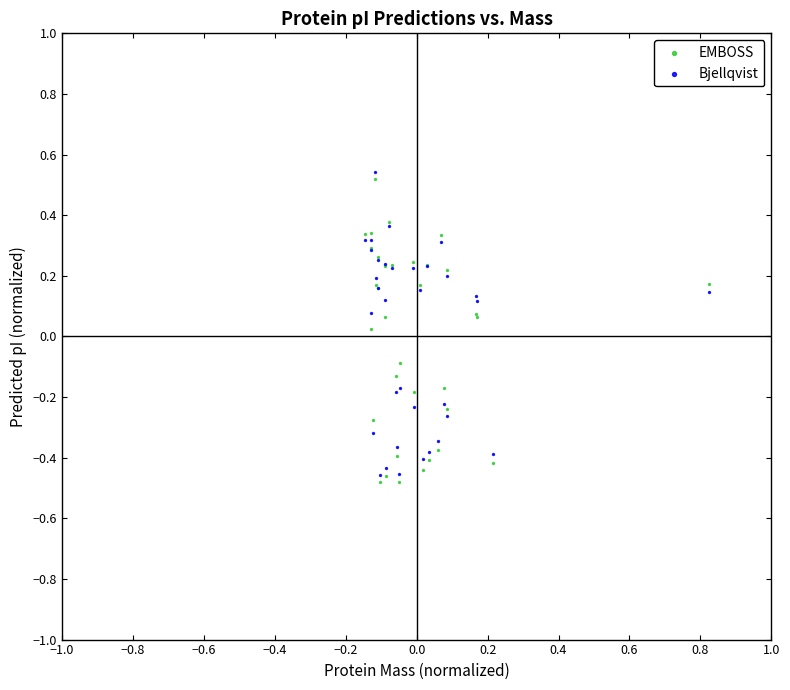

What are all the series names shown in the legend?

EMBOSS, Bjellqvist